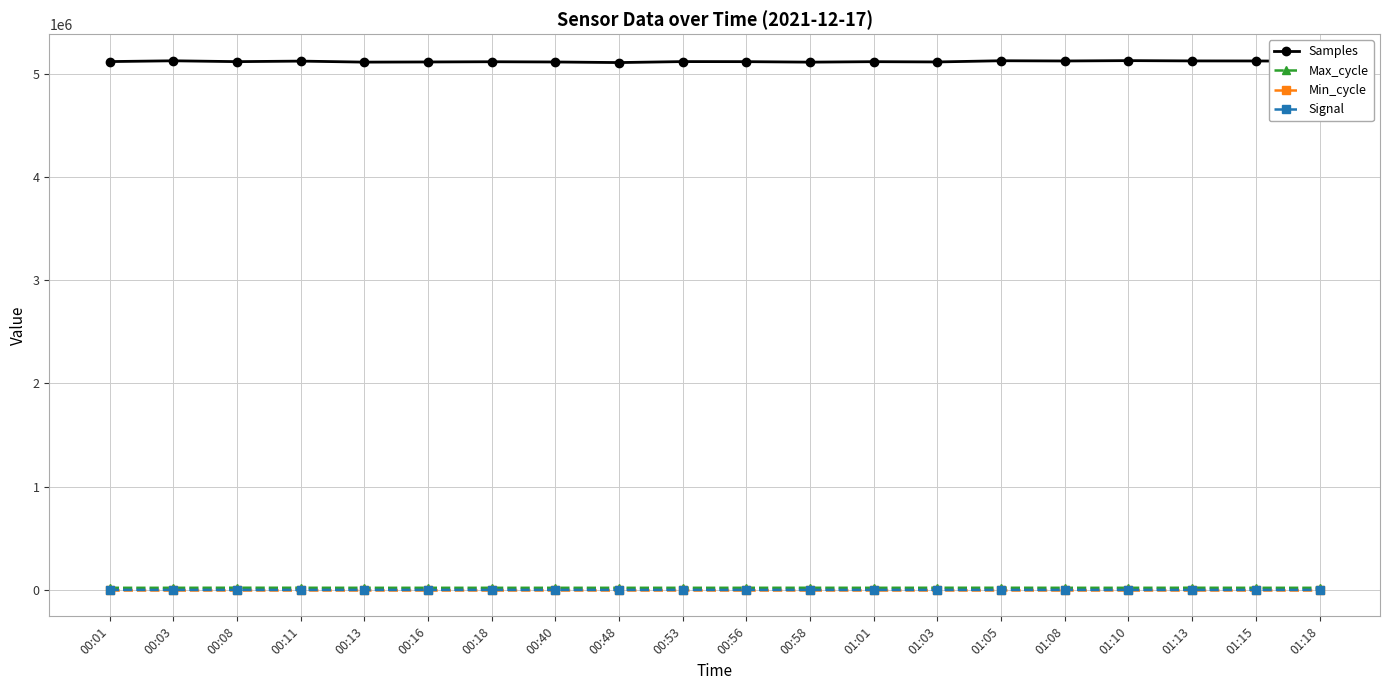

What is the approximate value of Signal at 00:40?

-72